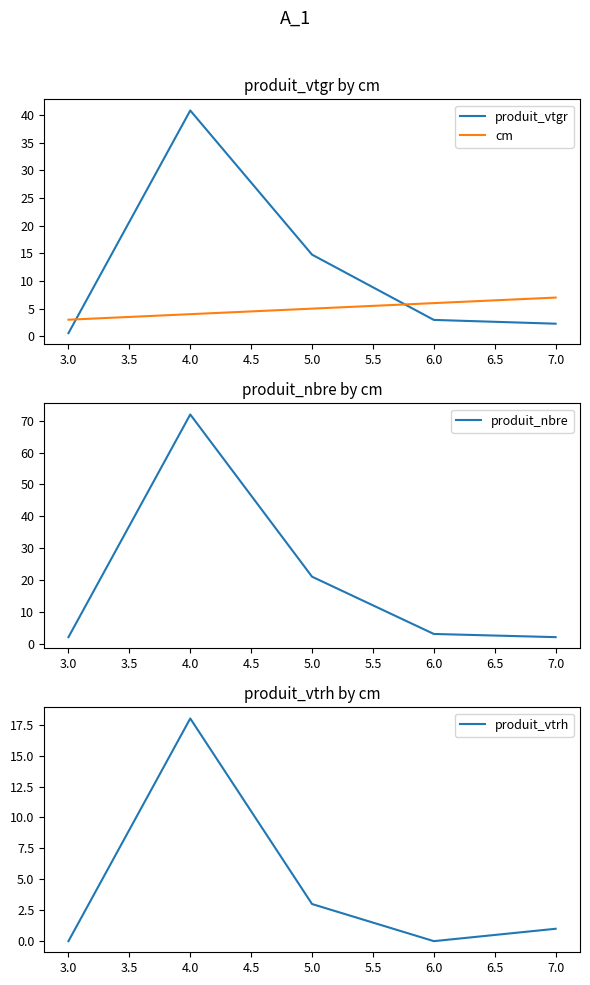

Reading left to right, transcribe all the data shown in this chart.

produit_vtgr: 3.0=0.6	4.0=40.8	5.0=14.8	6.0=3.0	7.0=2.3
cm: 3.0=3.0	4.0=4.0	5.0=5.0	6.0=6.0	7.0=7.0
produit_nbre: 3.0=2.0	4.0=72.0	5.0=21.0	6.0=3.0	7.0=2.0
produit_vtrh: 3.0=0.0	4.0=18.0	5.0=3.0	6.0=0.0	7.0=1.0